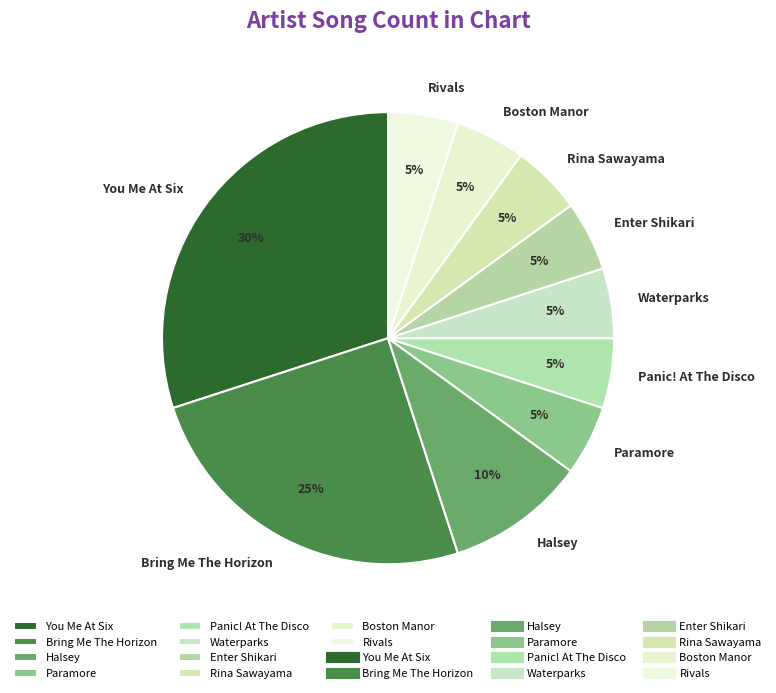

To the nearest percent, what portion does Halsey represent?

10%